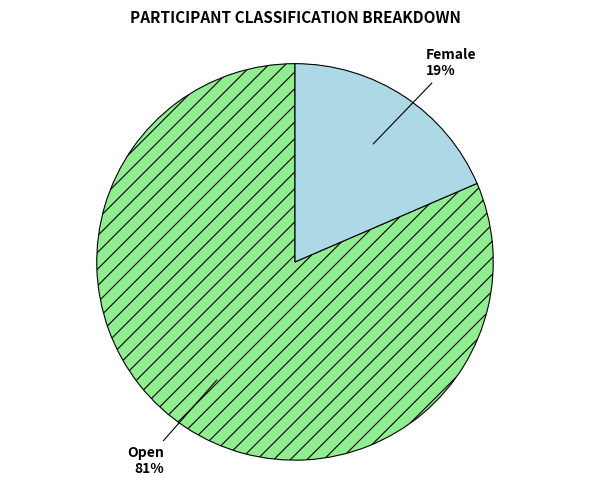

Which has a higher value, Open or Female?

Open